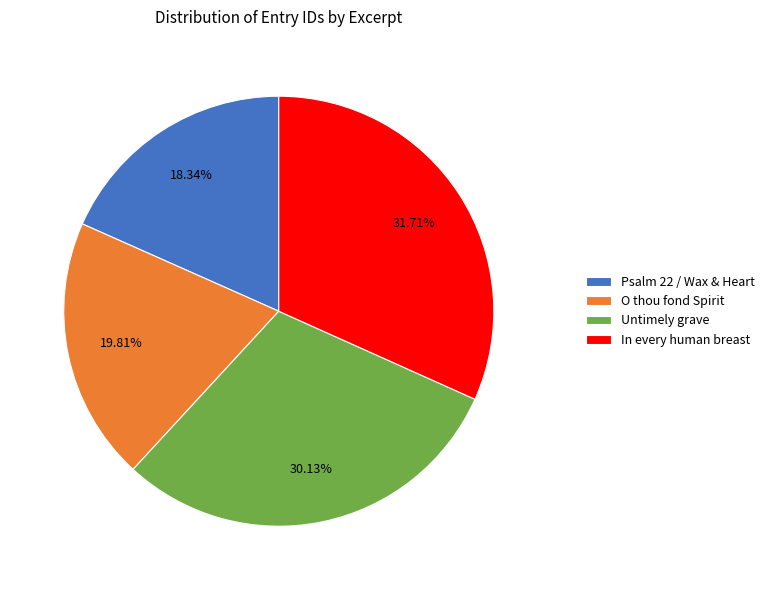

Does In every human breast represent more than half of the total?

No